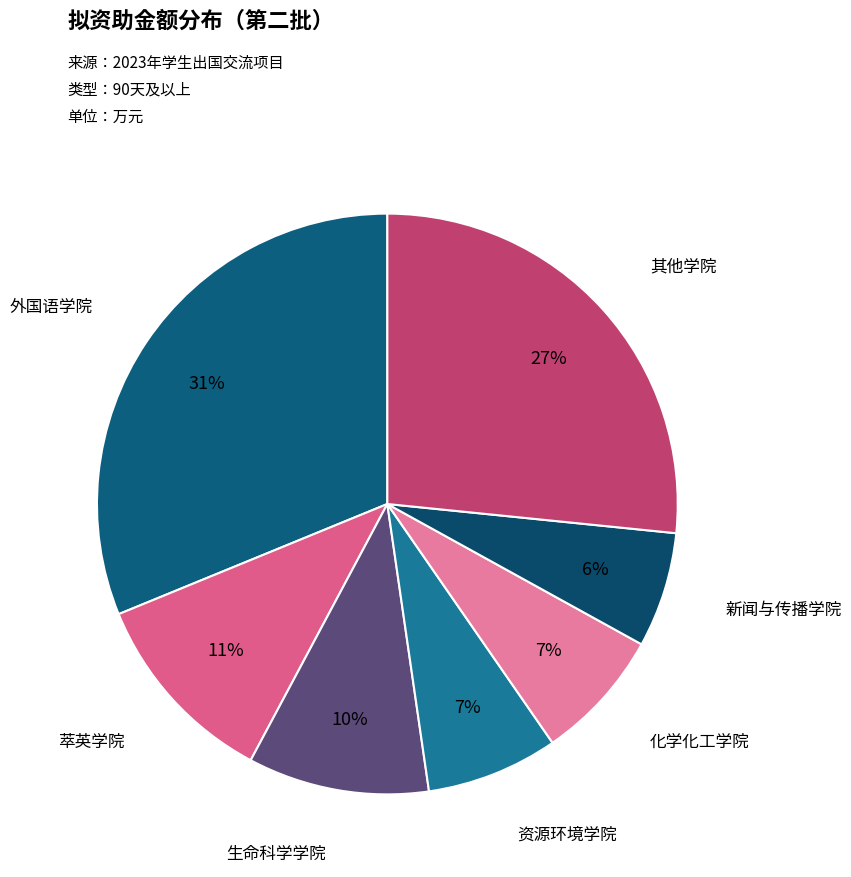

Count the number of slices in the pie.

7